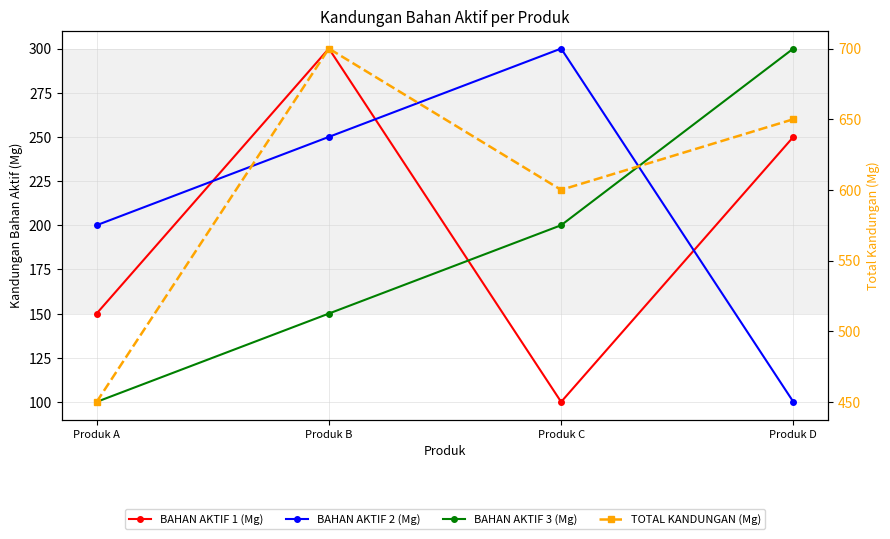

Reading left to right, transcribe all the data shown in this chart.

BAHAN AKTIF 1 (Mg): 150	300	100	250
BAHAN AKTIF 2 (Mg): 200	250	300	100
BAHAN AKTIF 3 (Mg): 100	150	200	300
TOTAL KANDUNGAN (Mg): 450	700	600	650